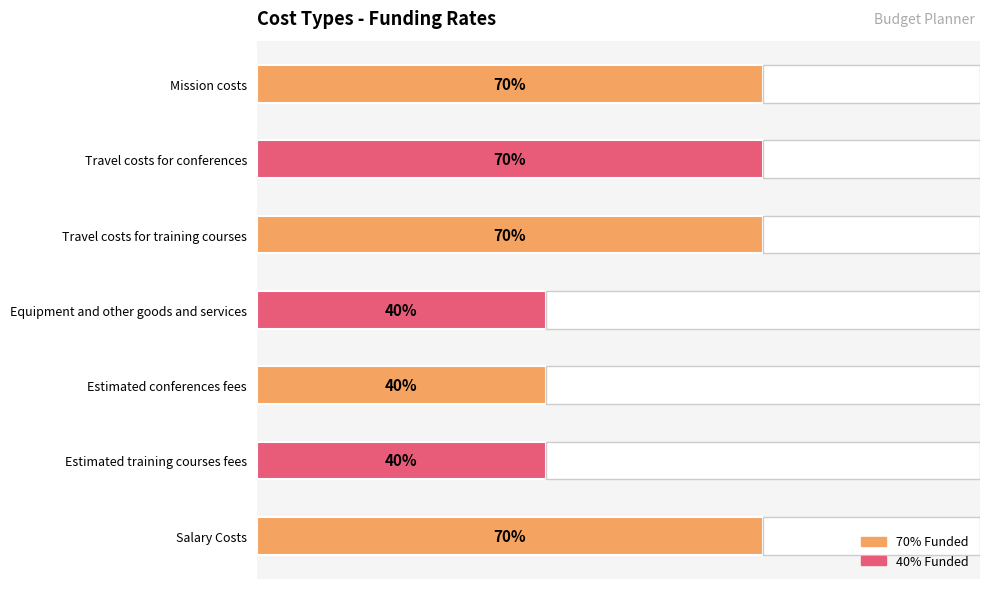

How many data points does each series have?

7